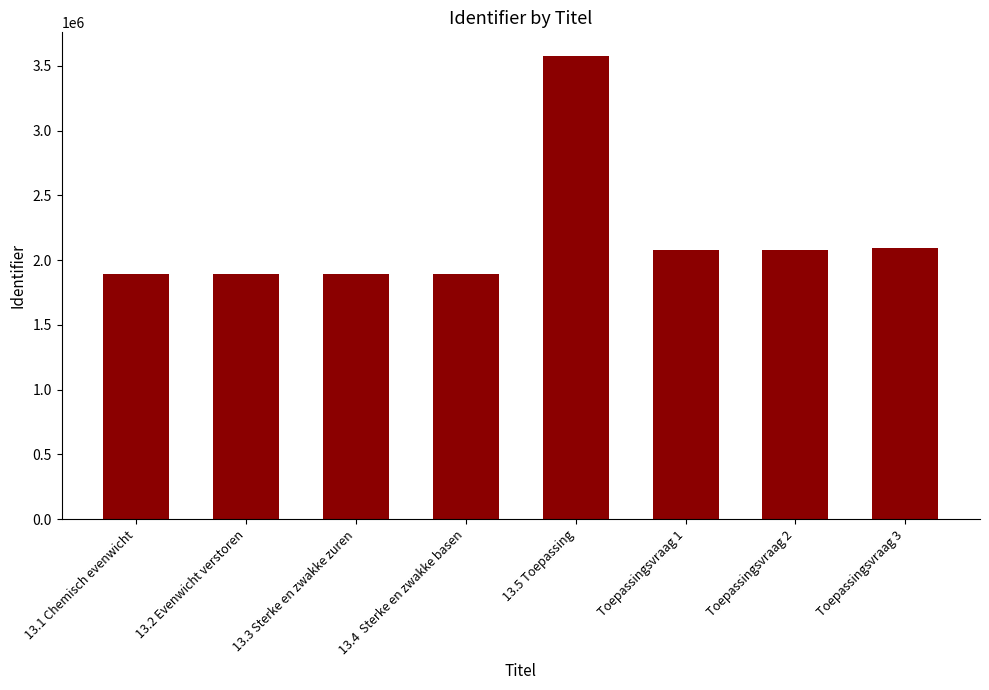

Are the bars grouped side by side (vs. stacked)?

No